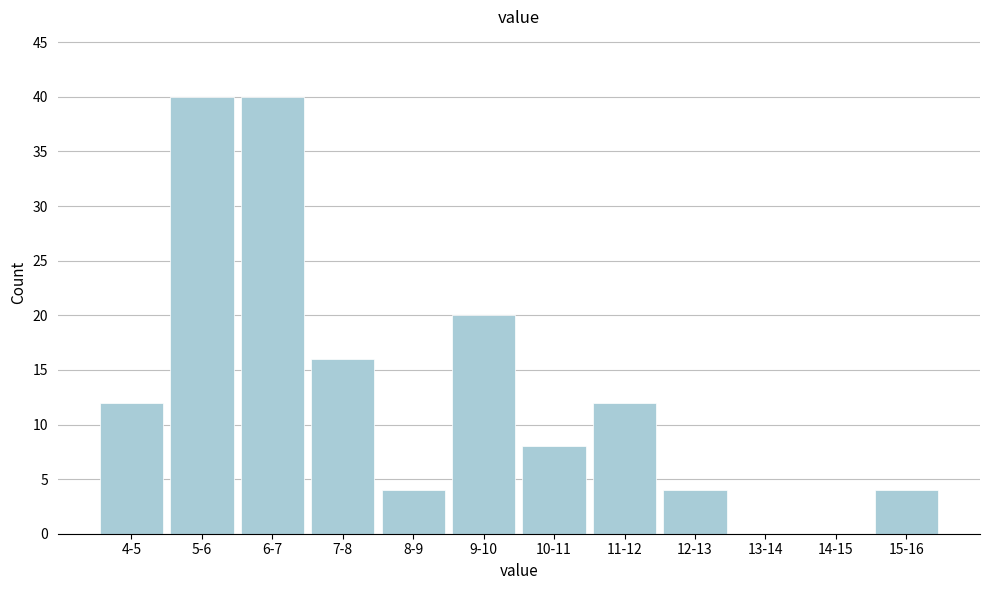

Reading left to right, extract all data points from this chart.

4-5=12	5-6=40	6-7=40	7-8=16	8-9=4	9-10=20	10-11=8	11-12=12	12-13=4	13-14=0	14-15=0	15-16=4